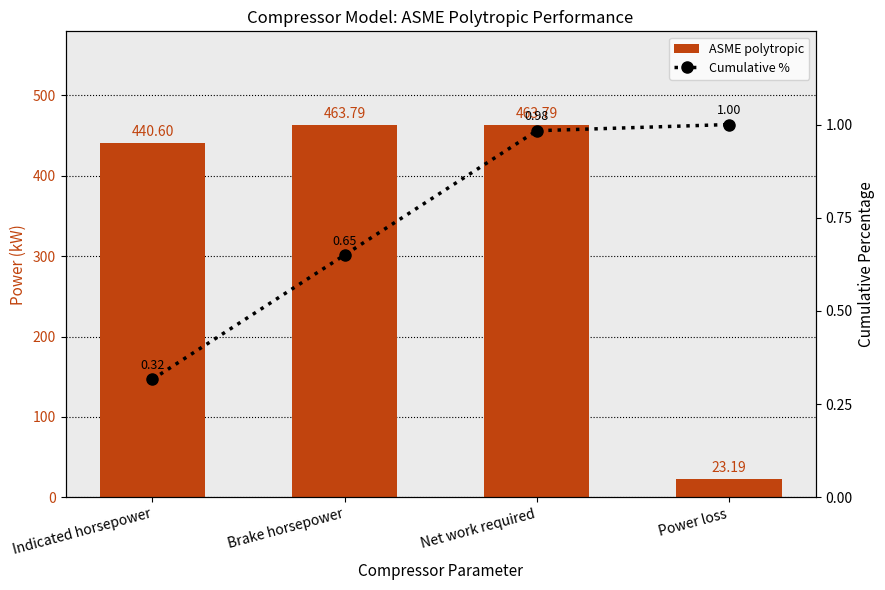

Which series has the largest range (max minus min)?

ASME polytropic